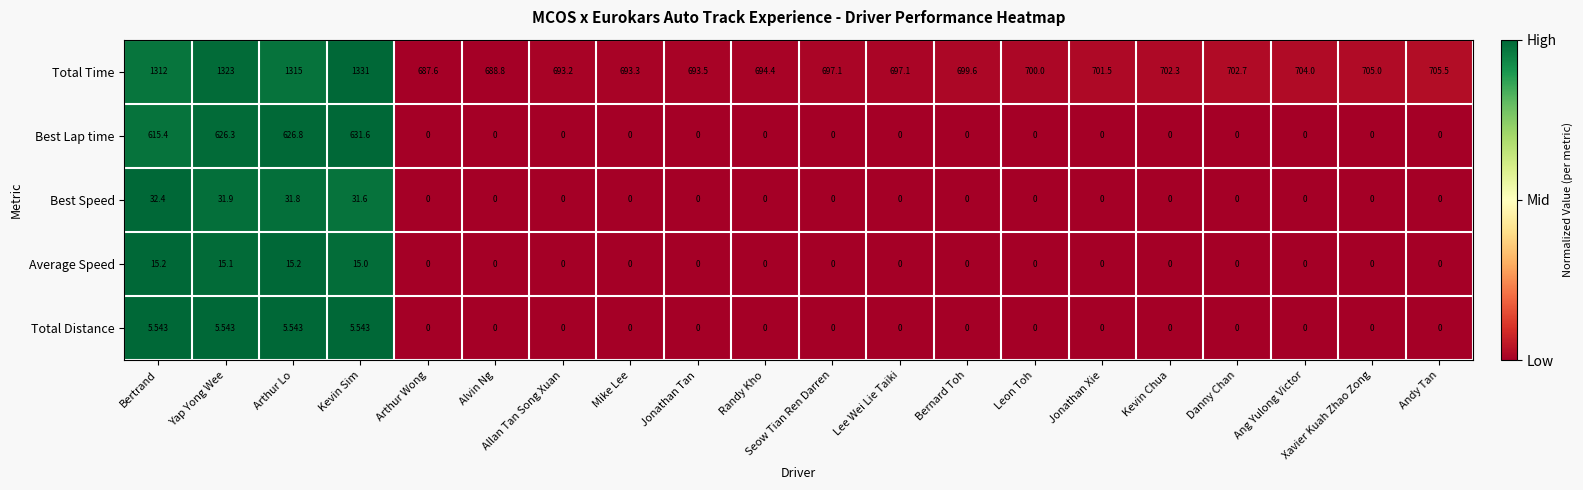

Count the number of categories in the chart.

20